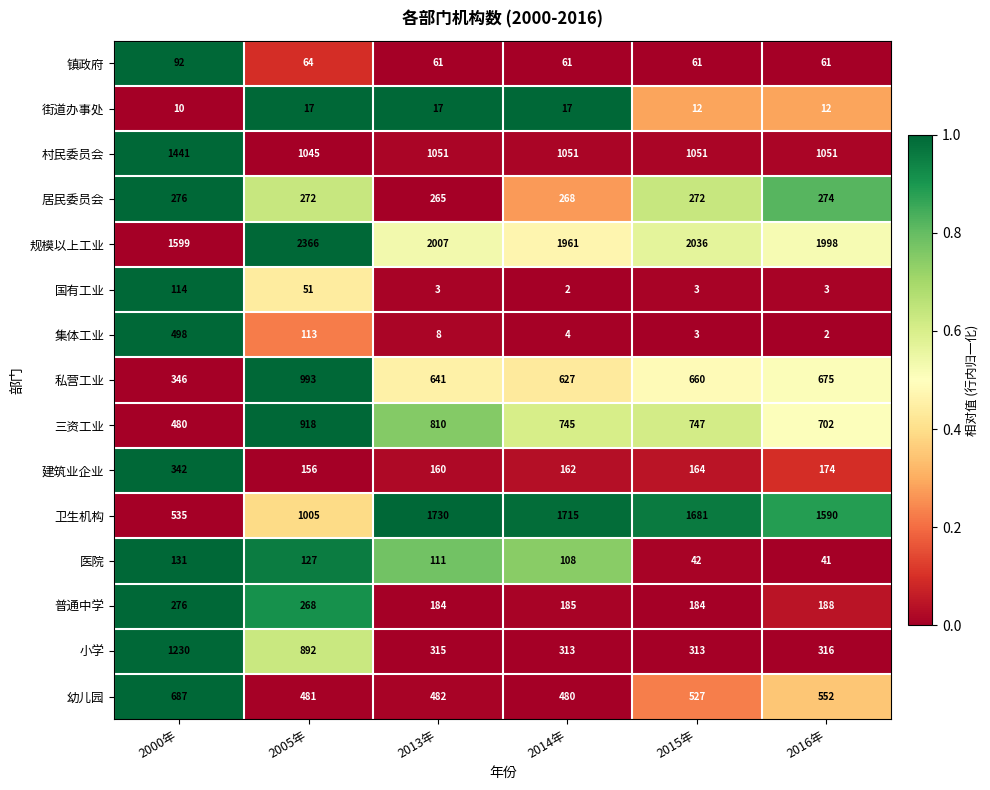

The 集体工业 series shows 8 at 2013年. True or false?

True